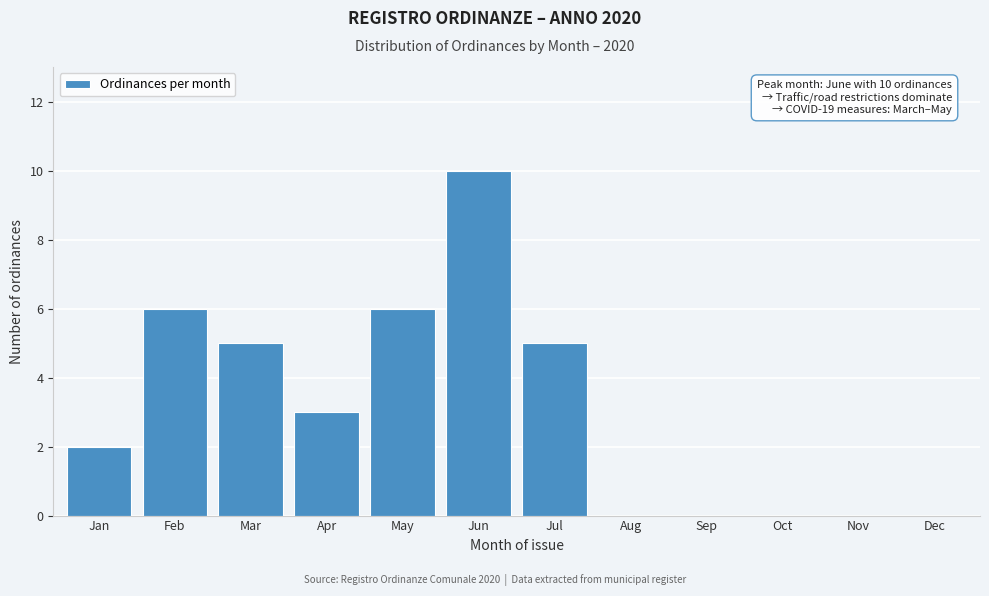

Reading left to right, transcribe all the data shown in this chart.

Jan=2	Feb=6	Mar=5	Apr=3	May=6	Jun=10	Jul=5	Aug=0	Sep=0	Oct=0	Nov=0	Dec=0